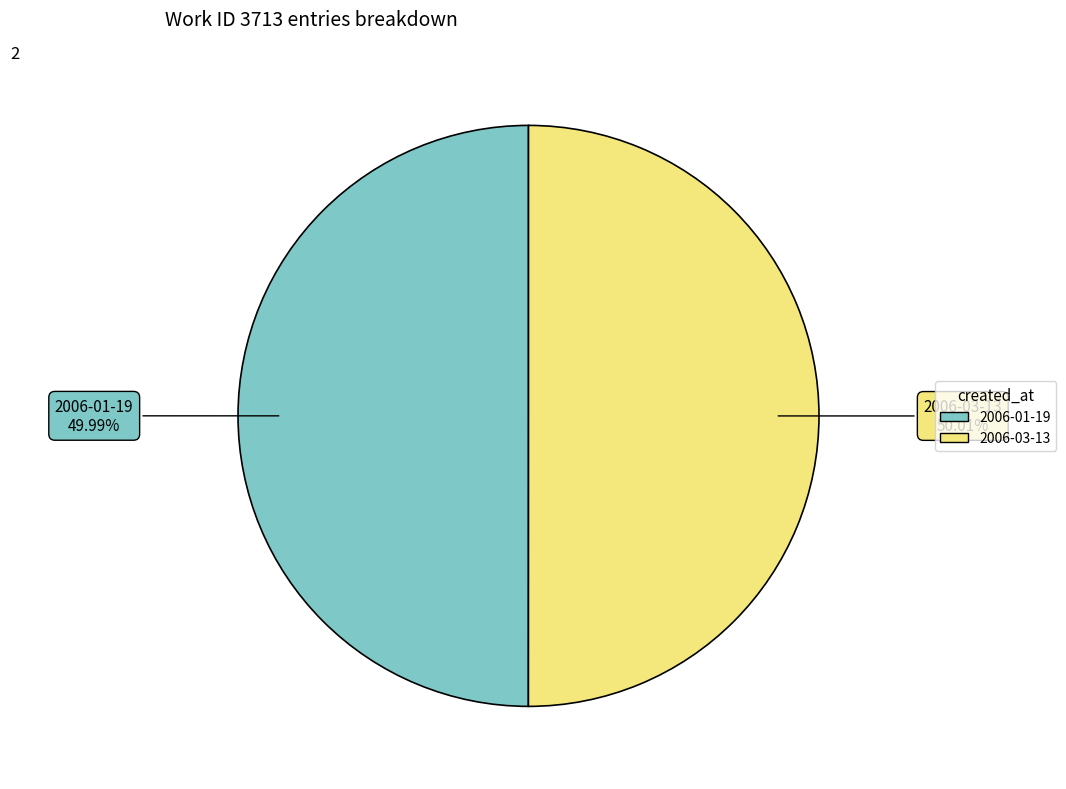

What is the ratio of the value at 2006-01-19 to the value at 2006-03-13?

1.0